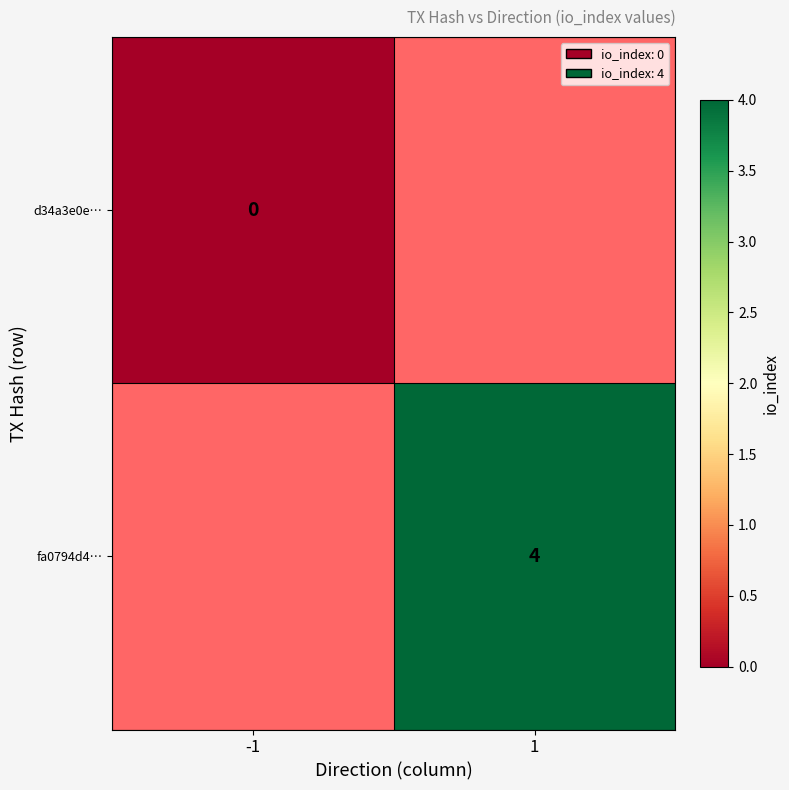

The value of fa0794d4… at 1 is 7. True or false?

False